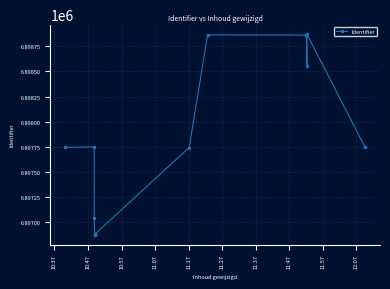

What is the difference between the maximum and minimum values?

1996